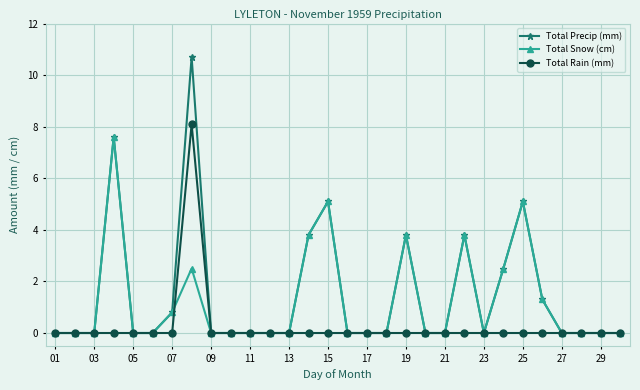

How many lines are shown in the chart?

3